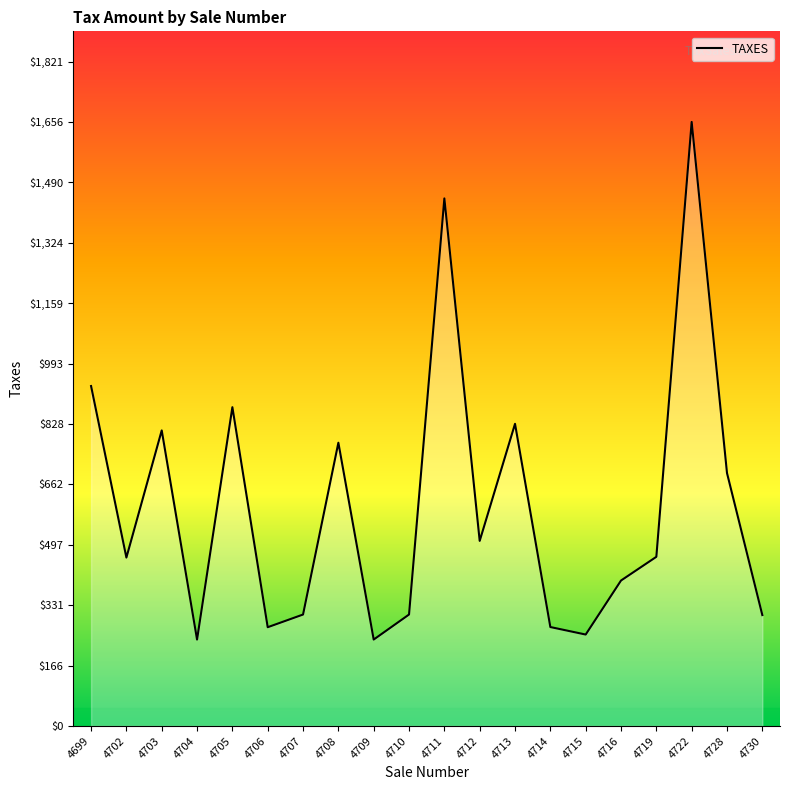

Where does the data first go above 463?

4699